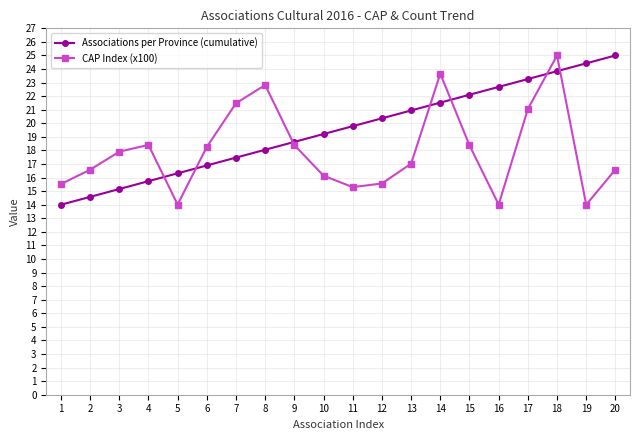

Is this an area chart (filled region under the line)?

No